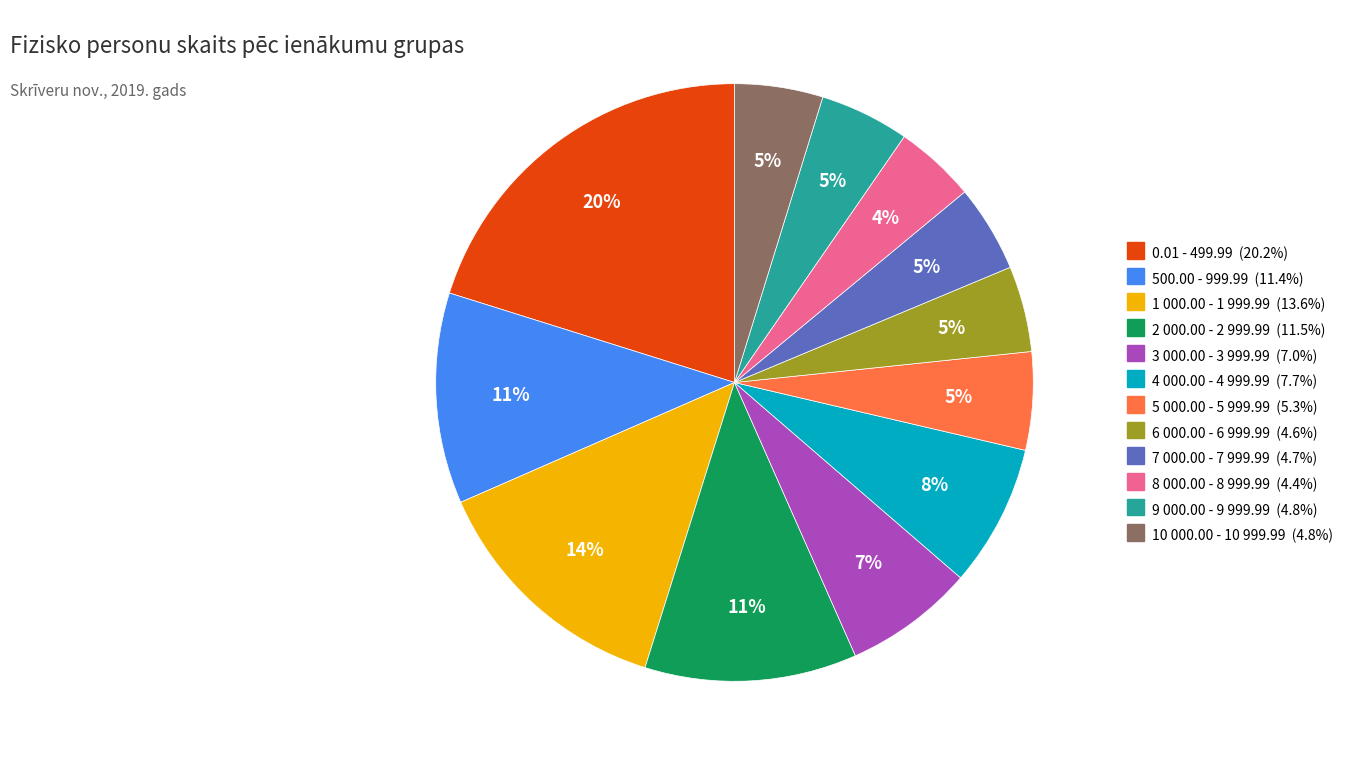

Which has a higher value, 1 000.00 - 1 999.99 or 7 000.00 - 7 999.99?

1 000.00 - 1 999.99